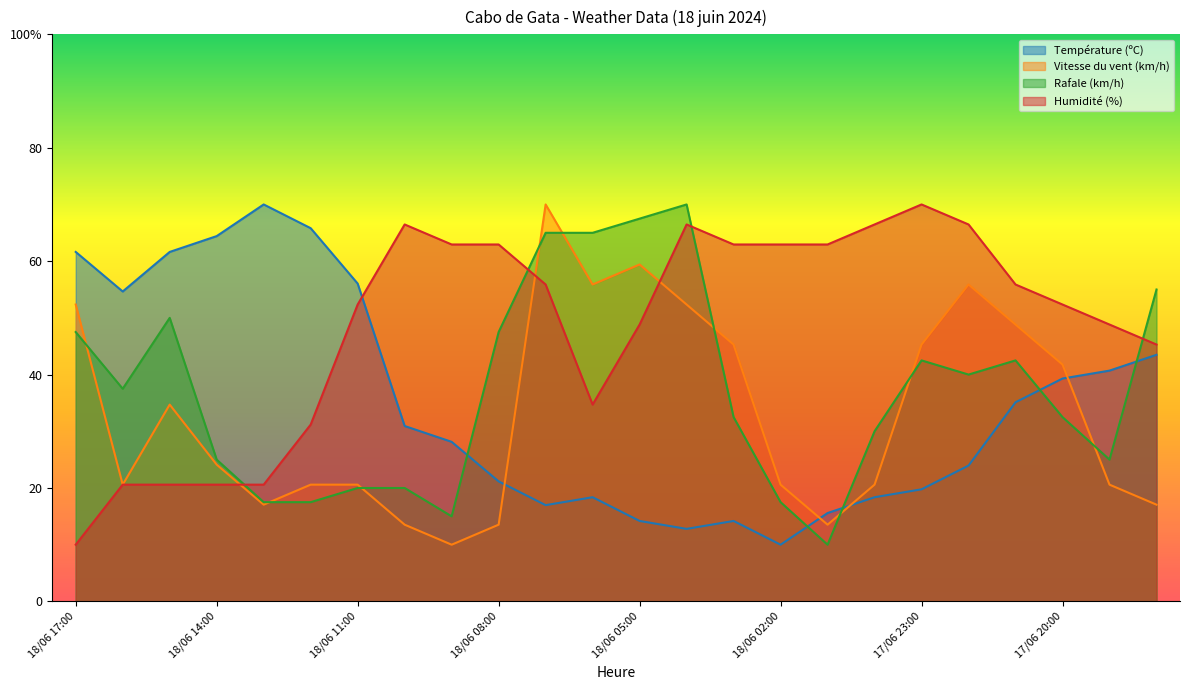

How many times do Vitesse du vent (km/h) and Rafale (km/h) cross each other?

9